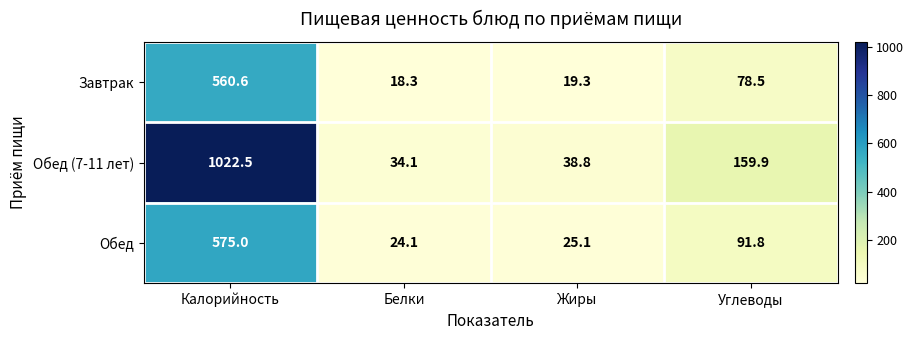

Reading right to left, what are all the values shown in this chart?

Завтрак: Углеводы=78.5	Жиры=19.3	Белки=18.3	Калорийность=560.6
Обед (7-11 лет): Углеводы=159.9	Жиры=38.8	Белки=34.1	Калорийность=1022.5
Обед: Углеводы=91.8	Жиры=25.1	Белки=24.1	Калорийность=575.0